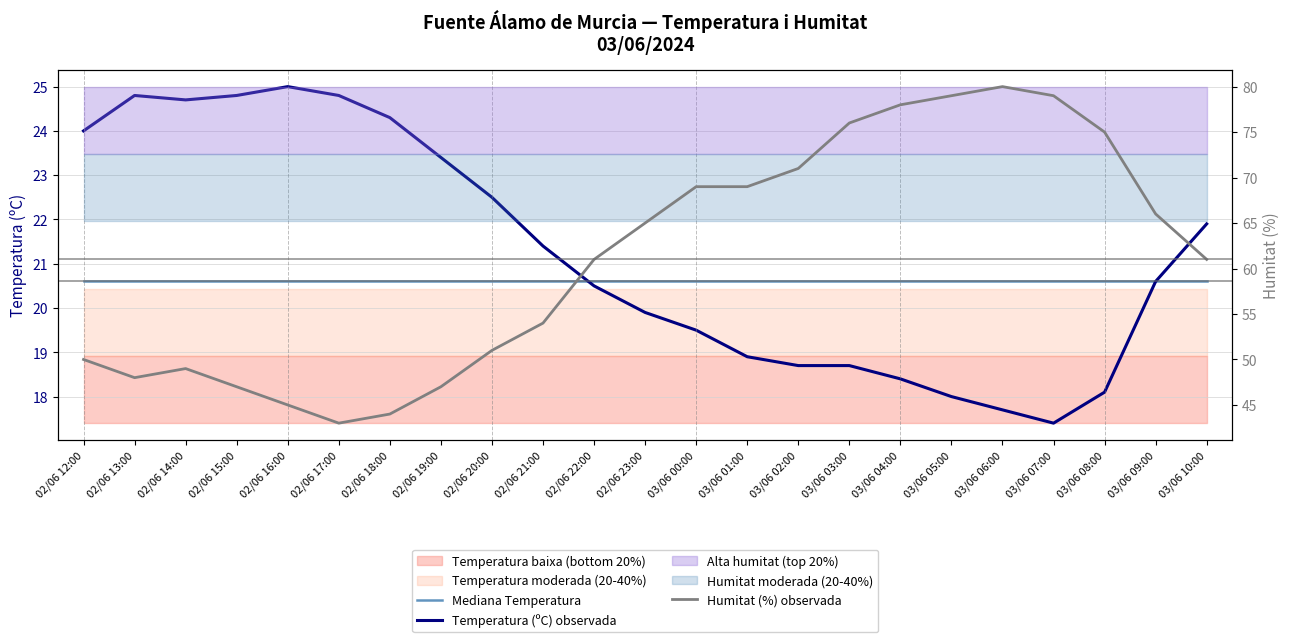

At which label is Temperatura (ºC) observada closest to 21?

02/06 21:00